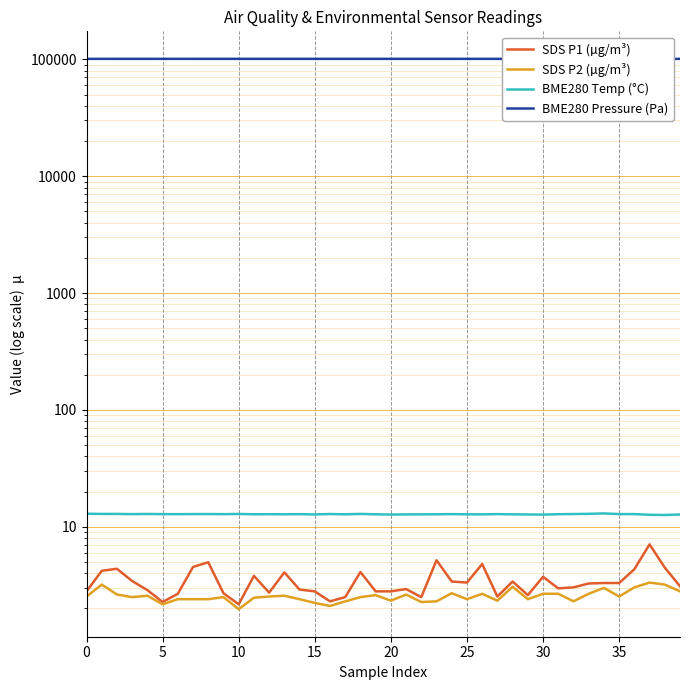

Which series changed the most between 35 and 28?

BME280 Pressure (Pa)